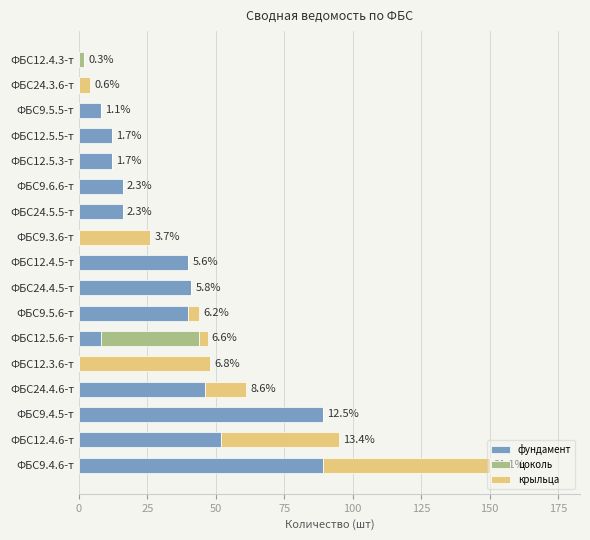

True or false: фундамент has a value of 148 at ФБС9.4.5-т.

False